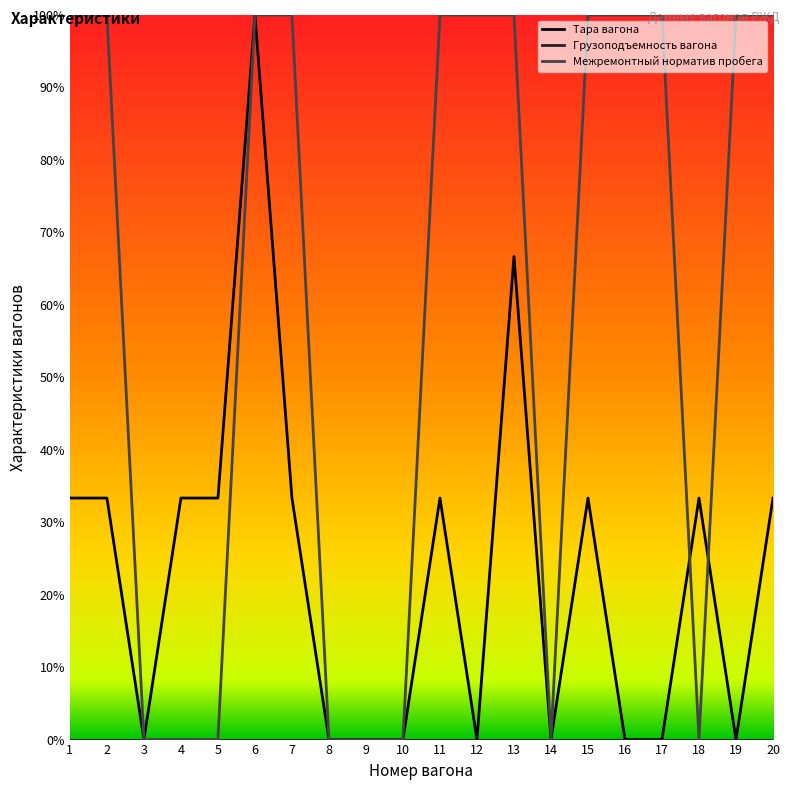

The Межремонтный норматив пробега series shows -0.6 at 8. True or false?

False